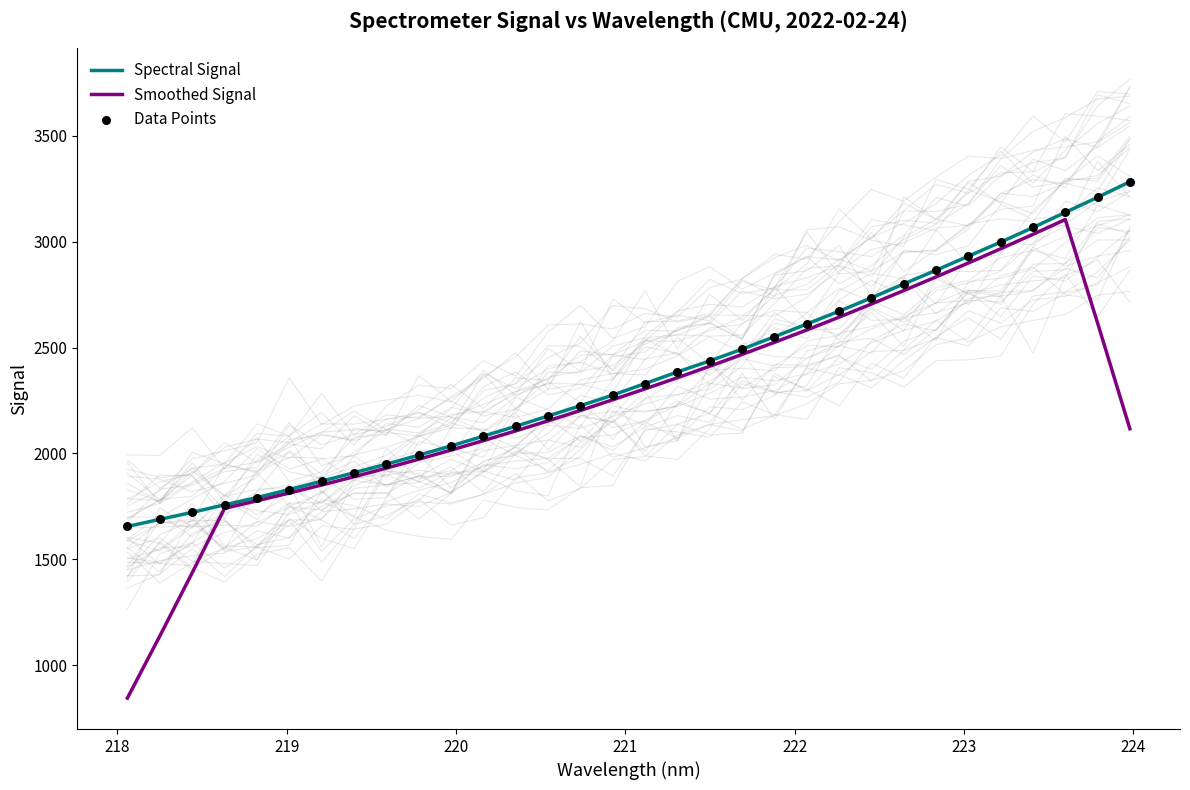

What are all the series names shown in the legend?

Spectral Signal, Smoothed Signal, Data Points